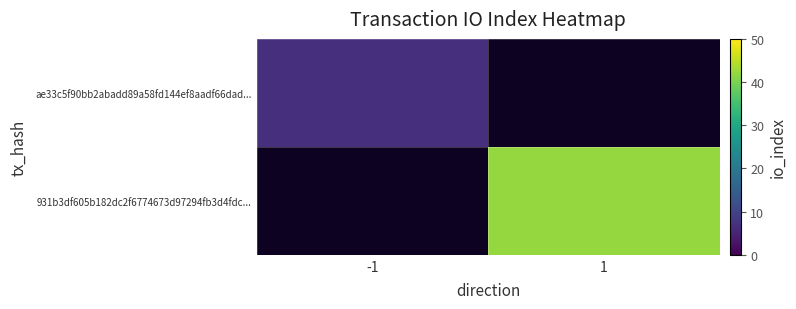

The value of 931b3df605b182dc2f6774673d97294fb3d4fdc... at 1 is 42.0. True or false?

True